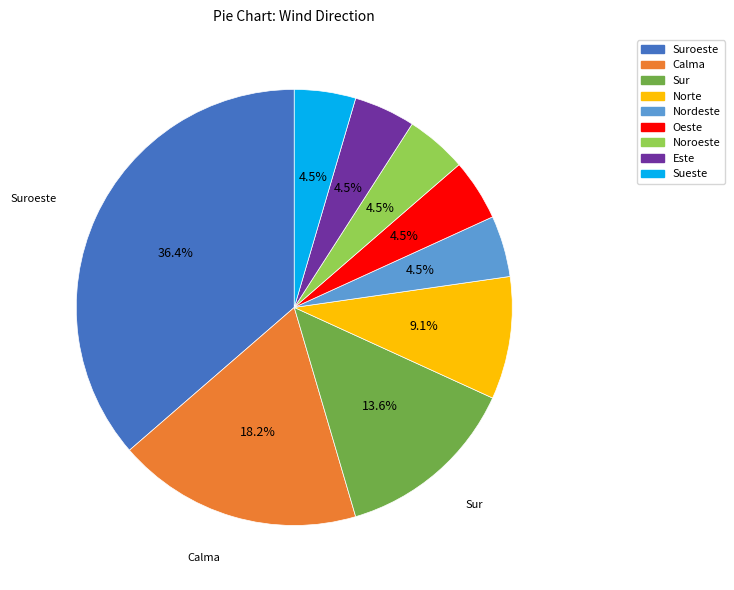

Which has a higher value, Noroeste or Sur?

Sur